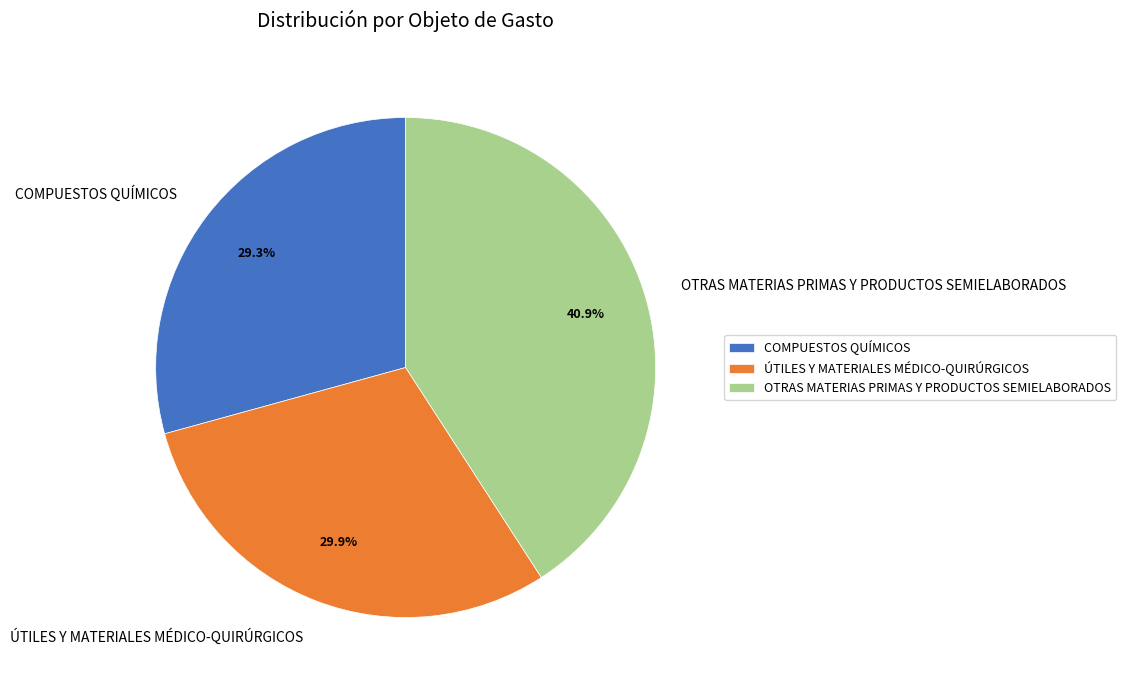

Combined, what portion of the pie is OTRAS MATERIAS PRIMAS Y PRODUCTOS SEMIELABORADOS and COMPUESTOS QUÍMICOS?

70.1%